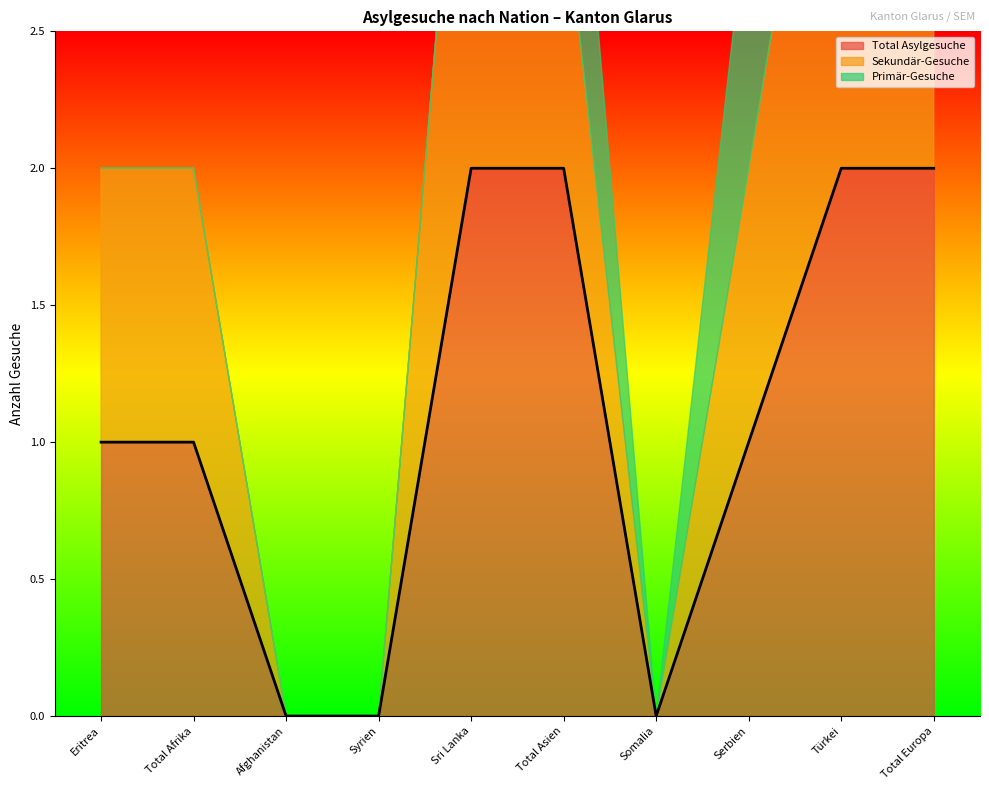

True or false: Total Asylgesuche has a value of 1 at Total Afrika.

True